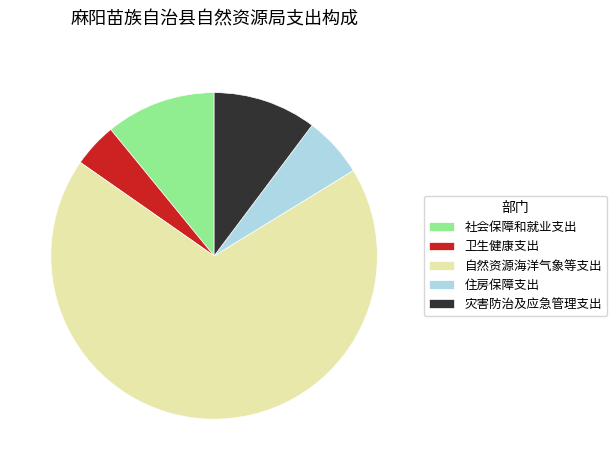

Combined, do 住房保障支出 and 社会保障和就业支出 account for over 50%?

No